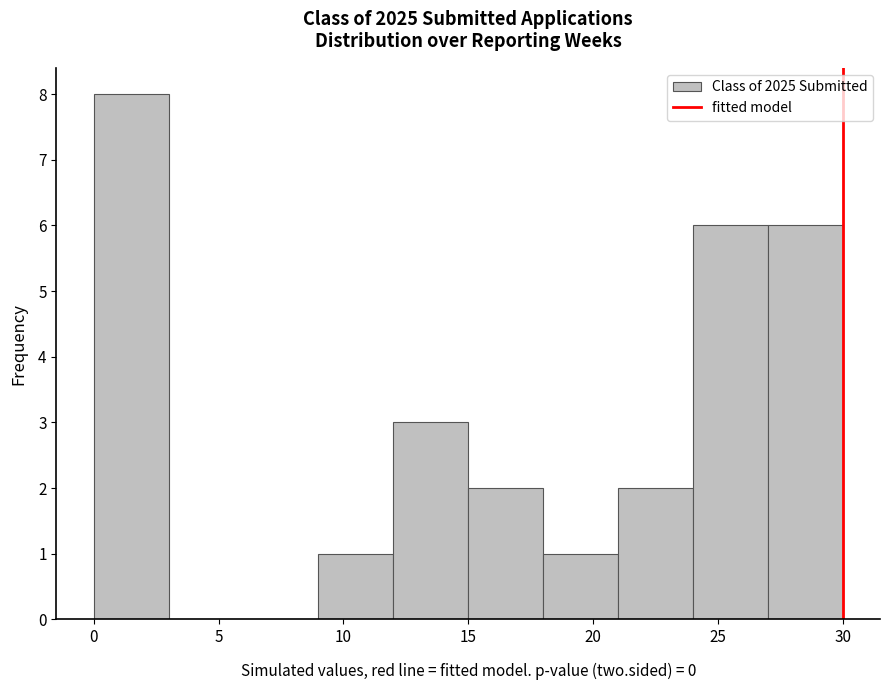

Over which range of the x-axis is the bar tallest?

0 to 3